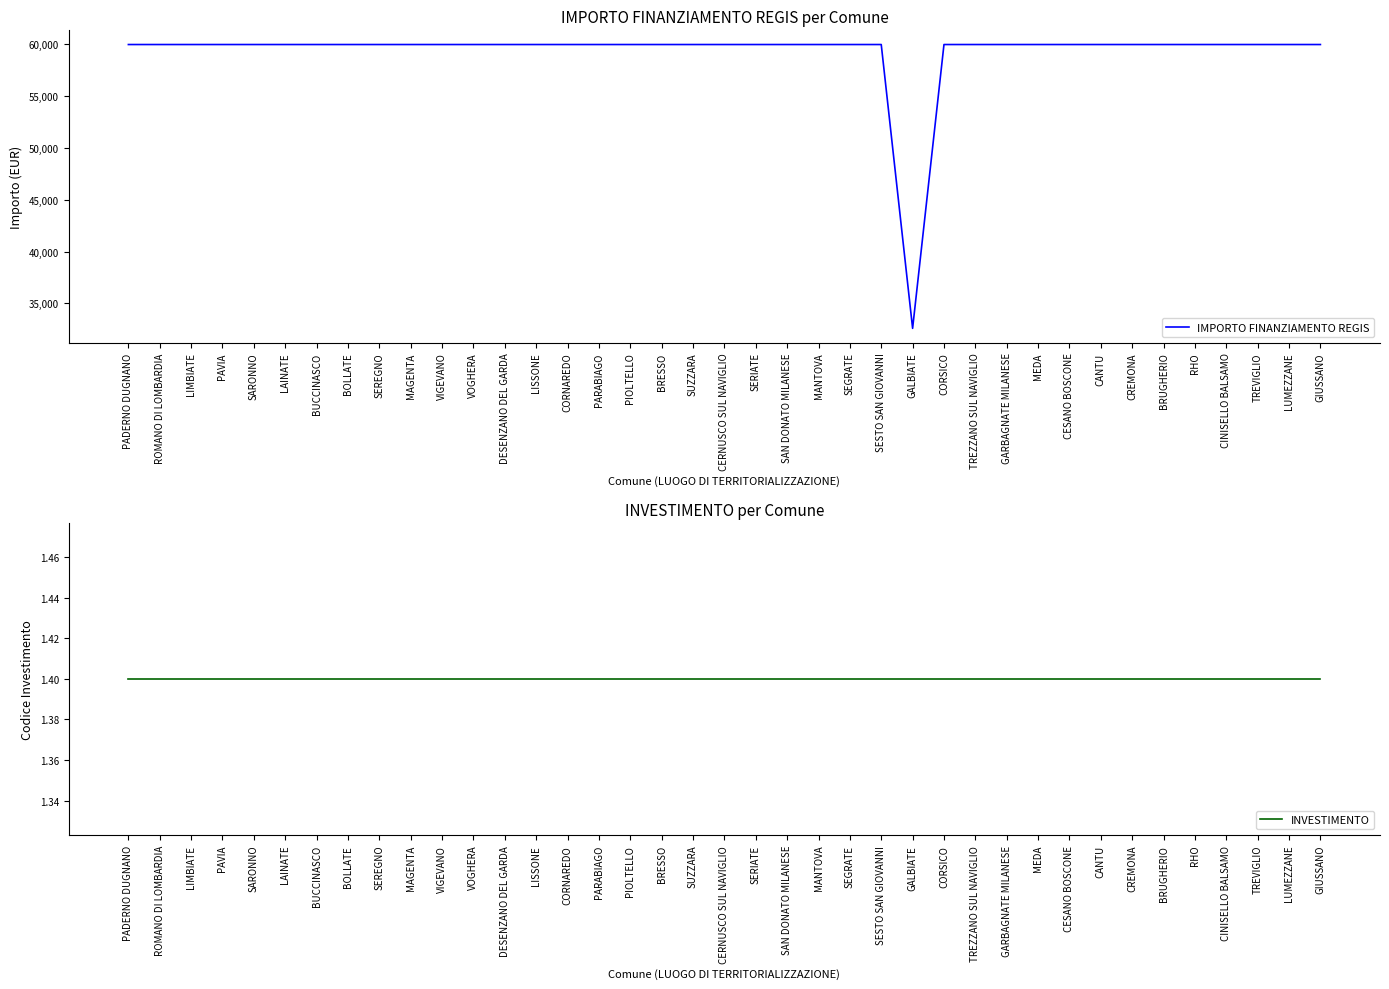

True or false: IMPORTO FINANZIAMENTO REGIS and INVESTIMENTO cross at least once.

False